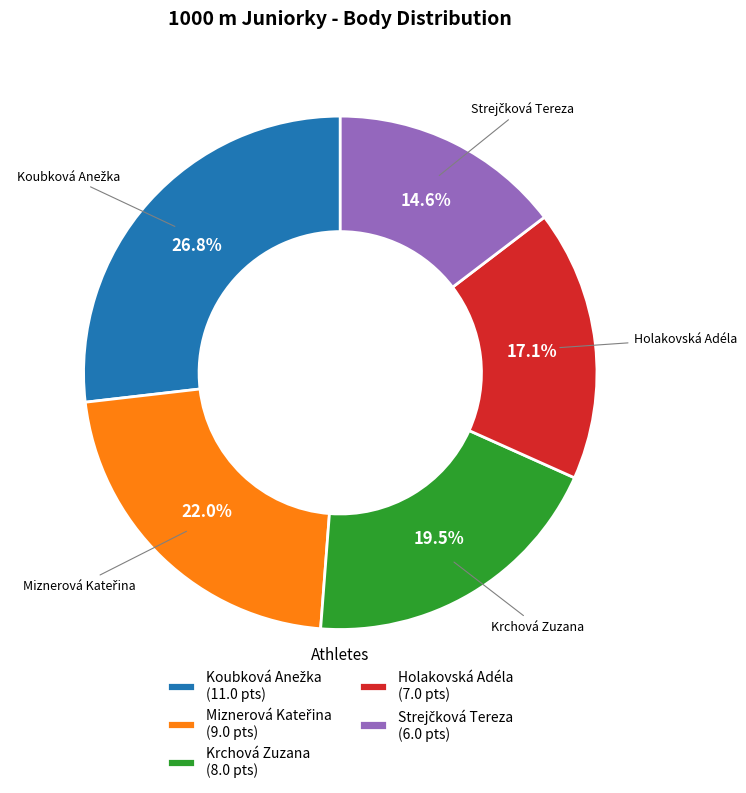

Does any single category account for the majority?

No